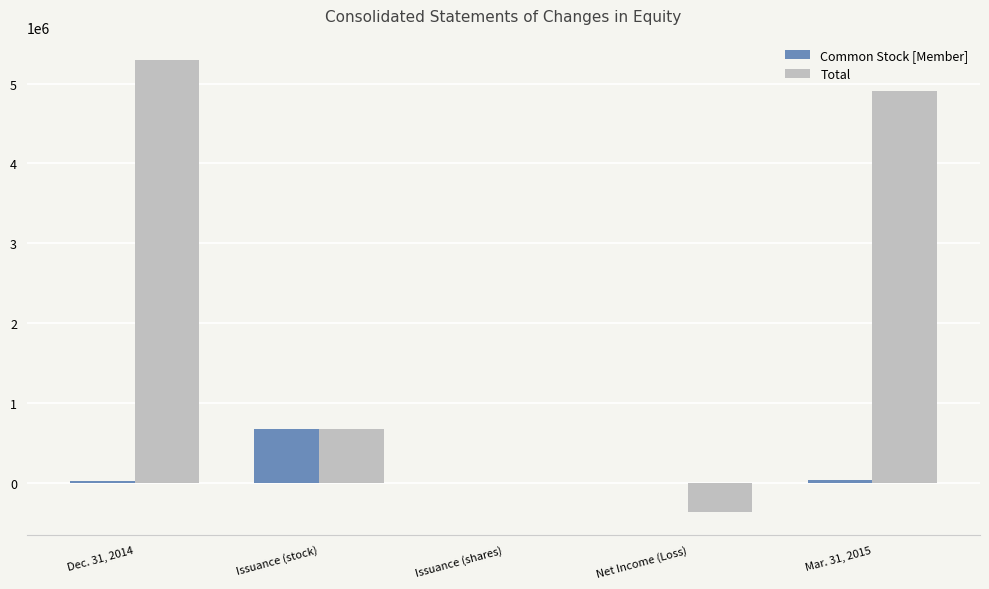

At which label is Common Stock [Member] closest to 337500?

Mar. 31, 2015